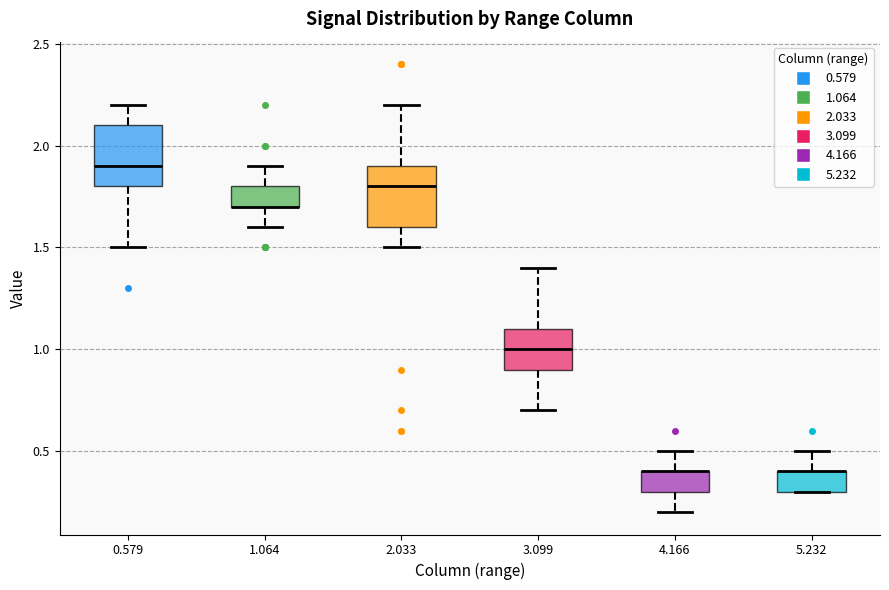

Where does the lower whisker of the box at x = 1.064 end on the y-axis? The values are not printed on the chart, so give them approximately, as read against the axis.

1.6